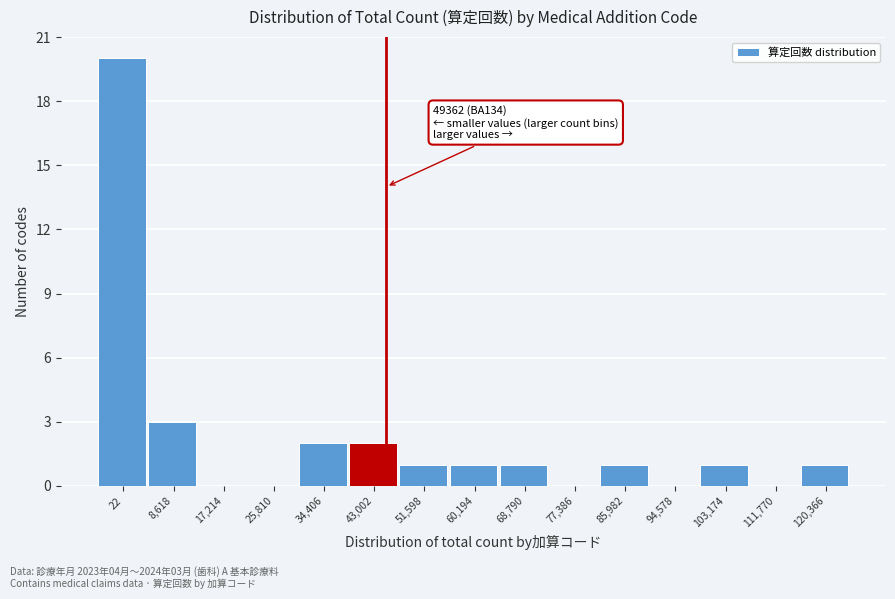

Reading left to right, transcribe all the data shown in this chart.

22=20	8,618=3	17,214=0	25,810=0	34,406=2	43,002=2	51,598=1	60,194=1	68,790=1	77,386=0	85,982=1	94,578=0	103,174=1	111,770=0	120,366=1